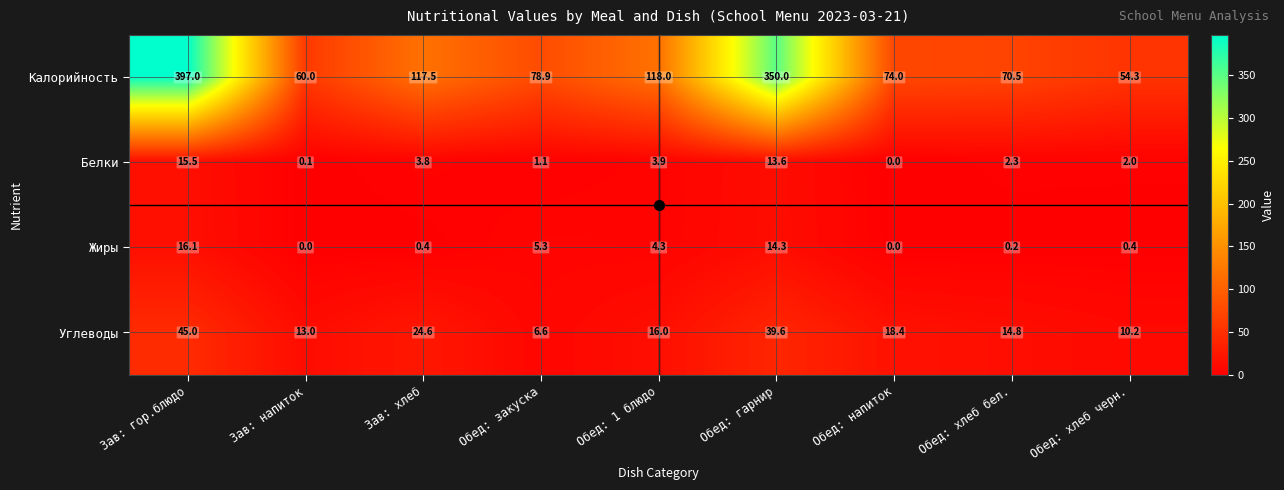

Is it true that Жиры equals 0.4 at Обед: хлеб черн.?

True